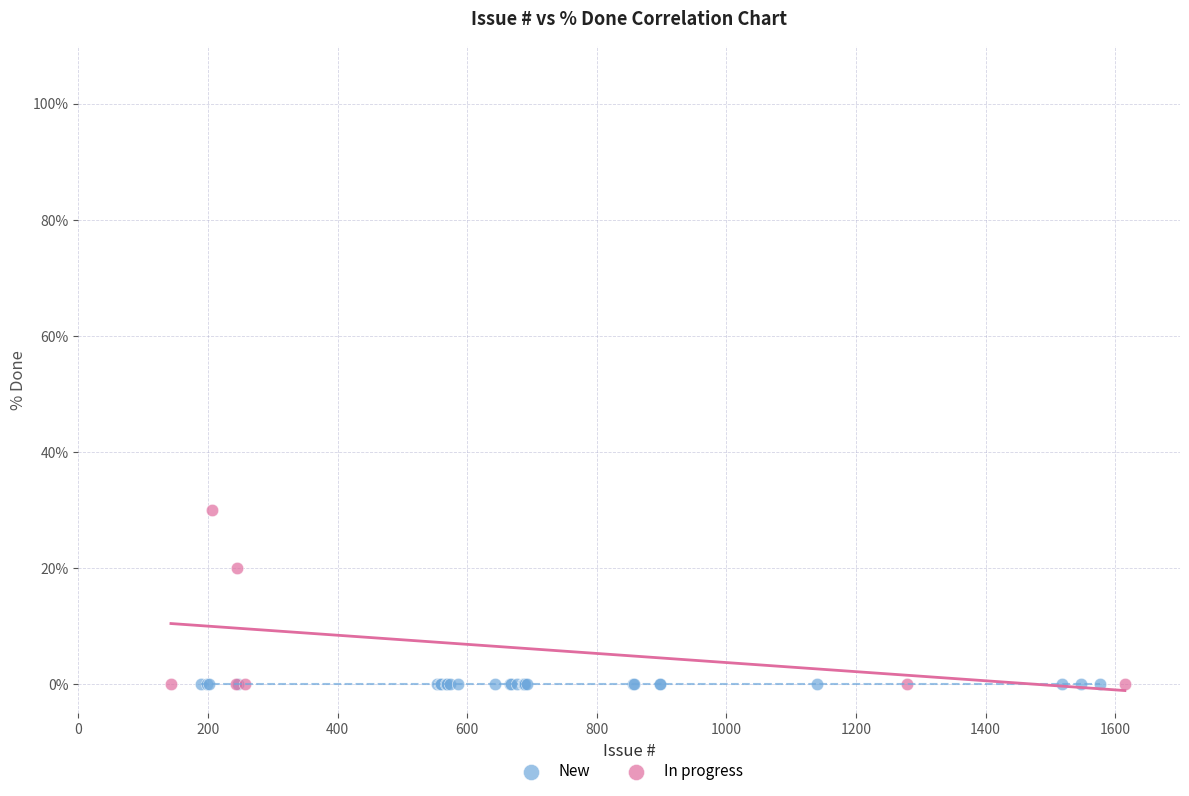

Which series reaches the maximum Y coordinate?

In progress